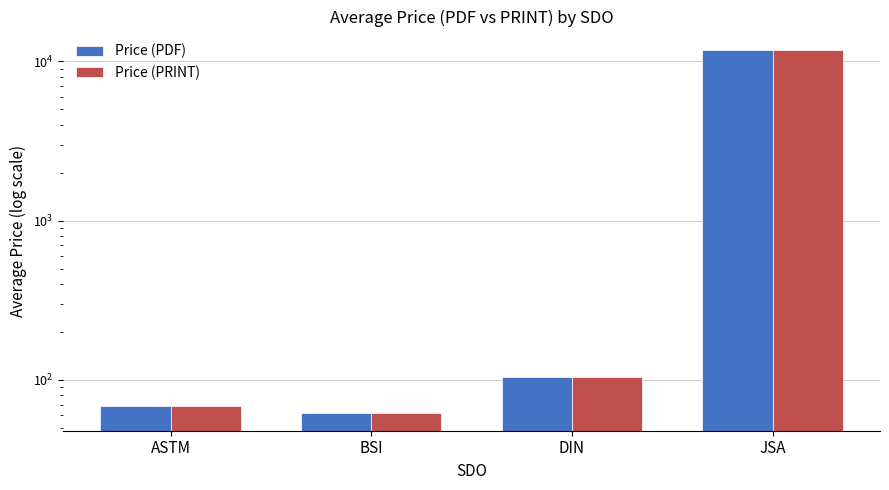

What is the difference between the maximum and minimum values in the Price (PDF) series?

11787.7